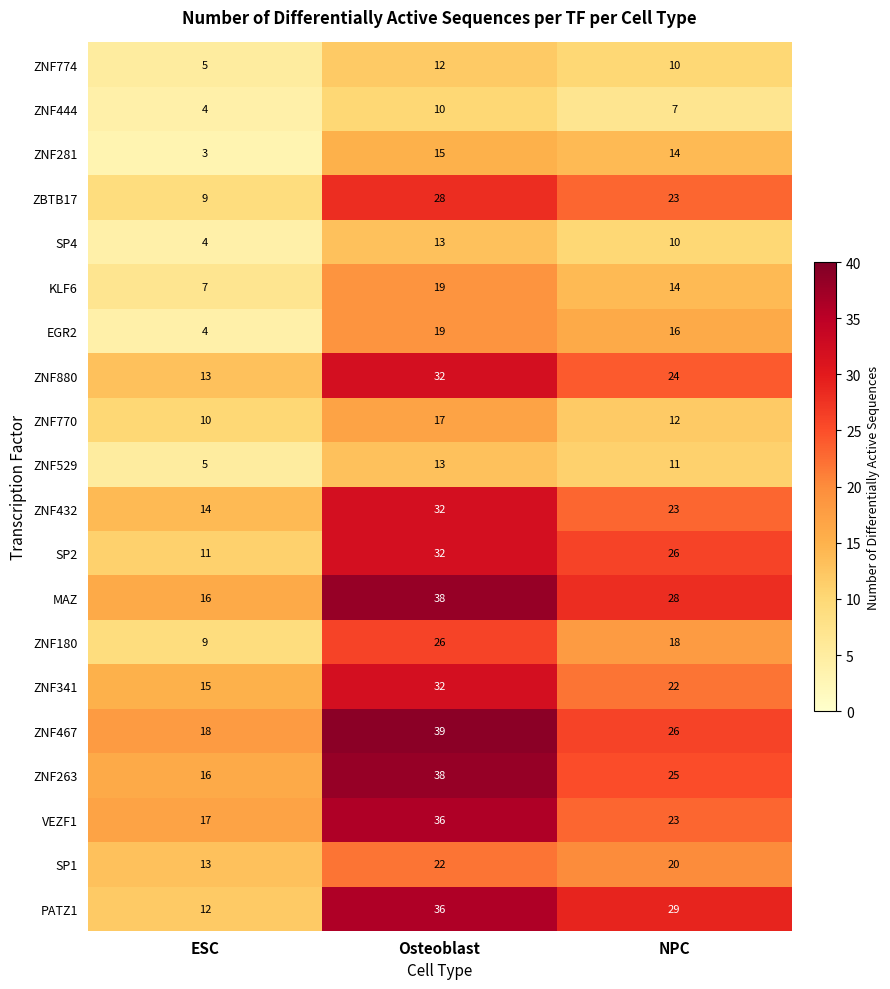

At how many categories does at least one series exceed 3?

3